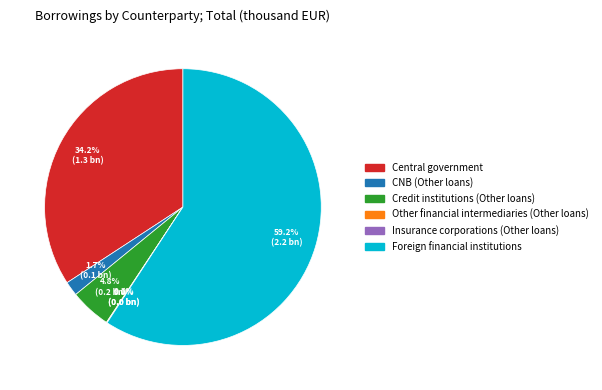

To the nearest percent, what is the combined percentage of Credit institutions (Other loans) and Central government?

39%